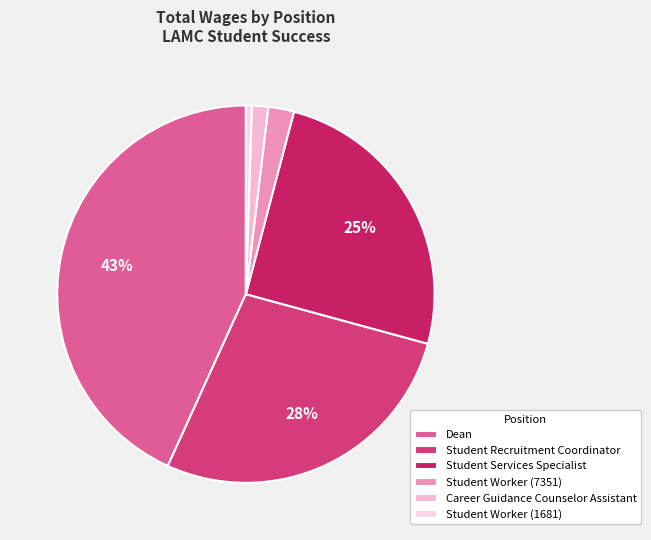

True or false: Student Worker (7351) accounts for 2% of the total.

True